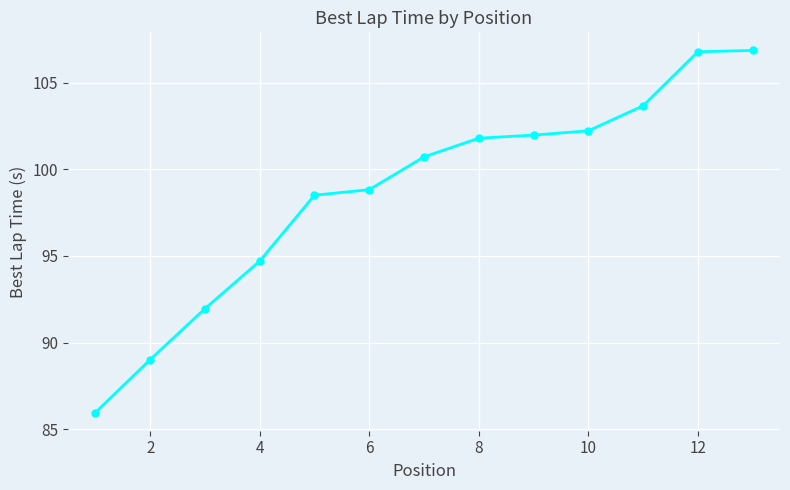

What is the difference between the second highest and minimum values?

20.8